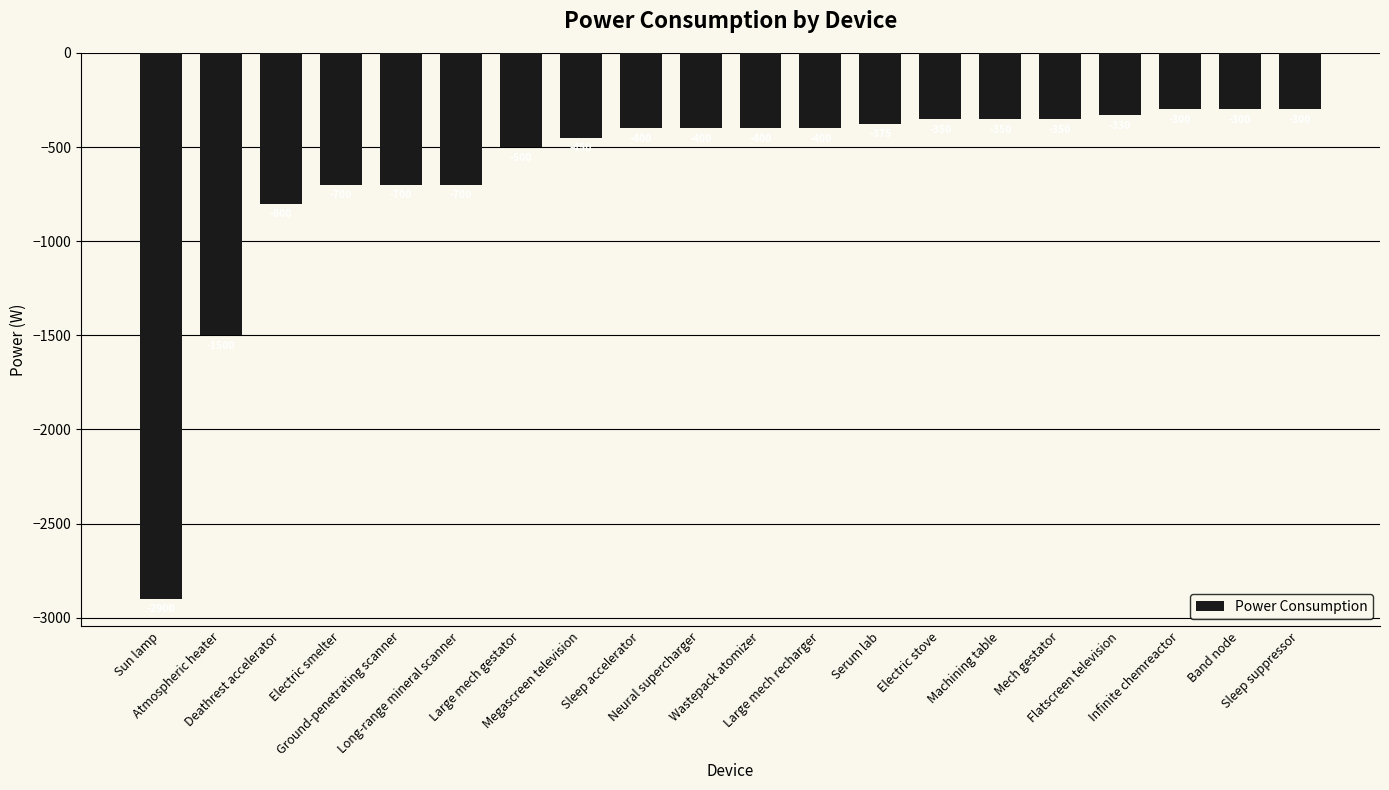

Reading left to right, extract all data points from this chart.

-2900	-1500	-800	-700	-700	-700	-500	-450	-400	-400	-400	-400	-375	-350	-350	-350	-330	-300	-300	-300